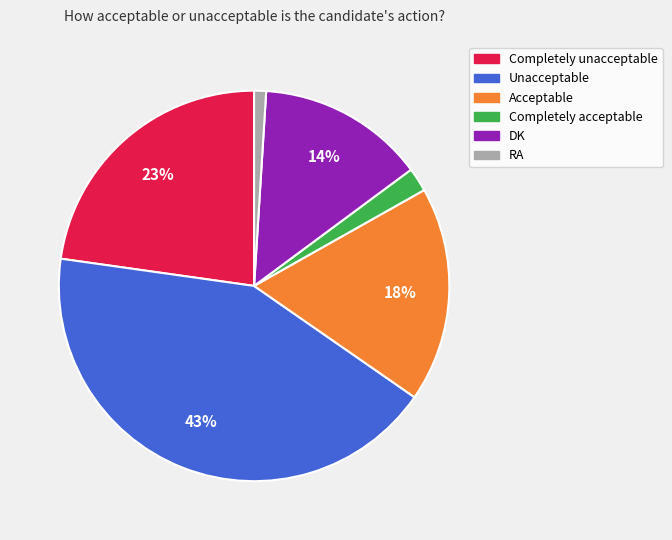

What percentage is the Acceptable slice, to the nearest percent?

18%